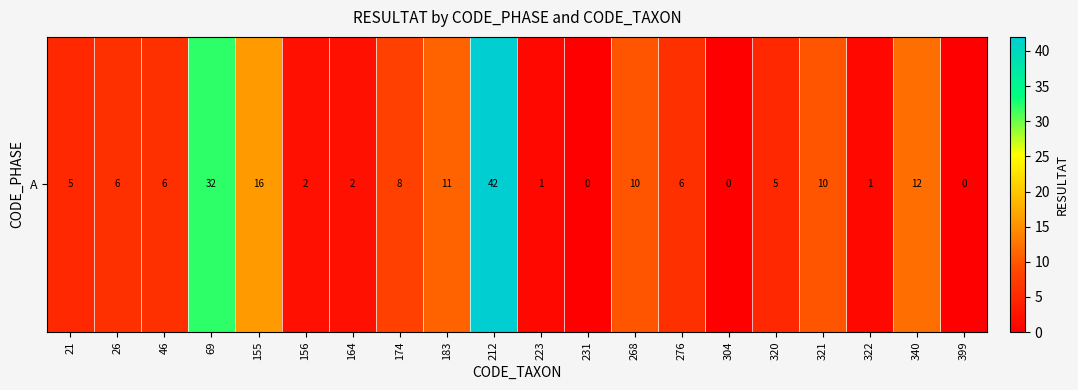

Where does the data first go above 6?

69